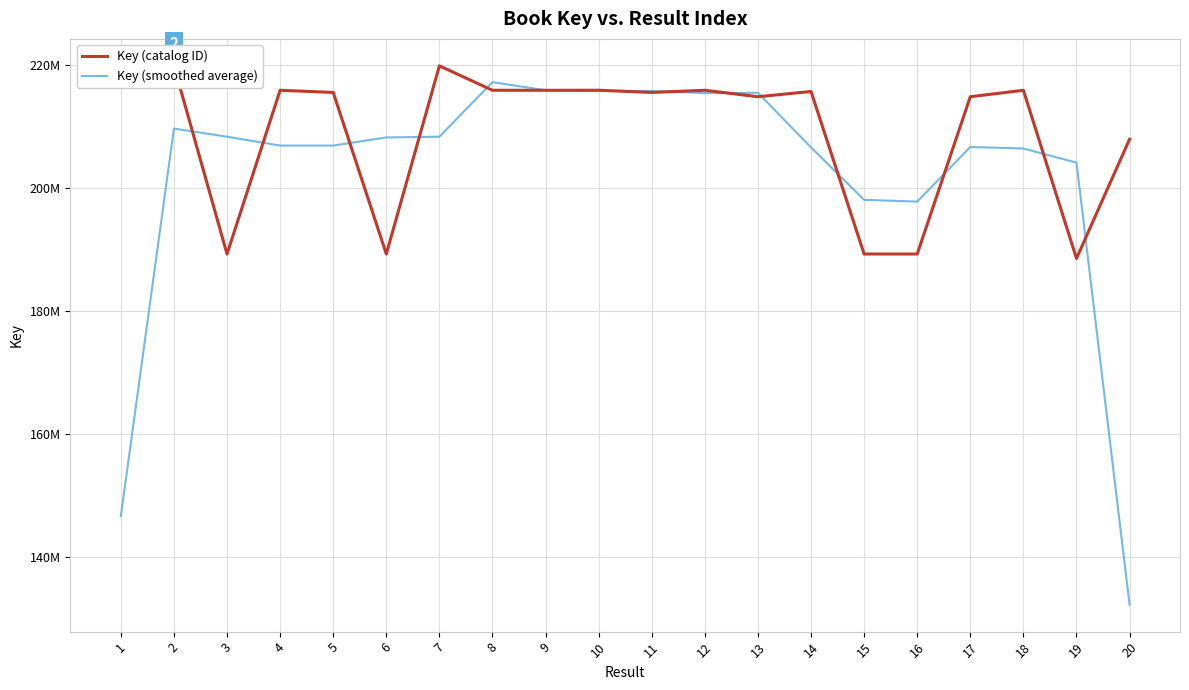

True or false: Key (smoothed average) has a value of 229083218.3 at 1.

False